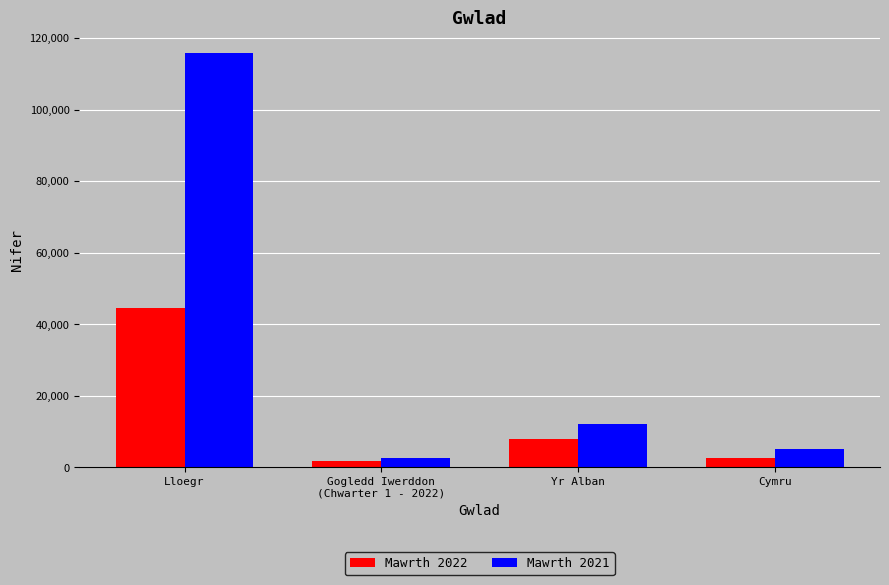

Which series has the largest range (max minus min)?

Mawrth 2021